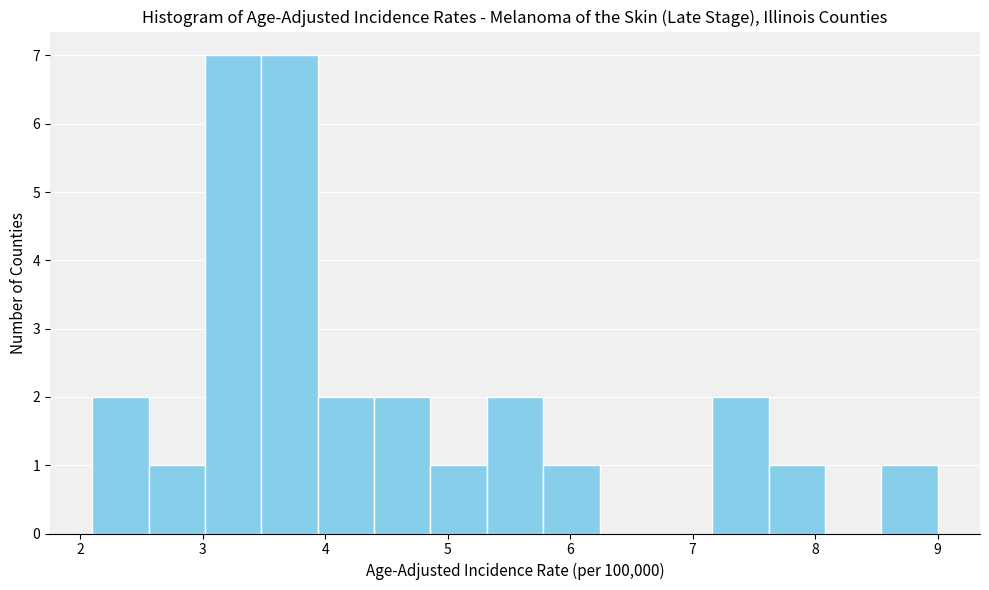

Reading left to right, list every bar in this chart as the range it spans on the x-axis followed by its height. Neither the bar edges nor the heights are printed on the chart, so give them approximately, as read against the axes.

2.10 to 2.56: 2
2.56 to 3.02: 1
3.02 to 3.48: 7
3.48 to 3.94: 7
3.94 to 4.40: 2
4.40 to 4.86: 2
4.86 to 5.32: 1
5.32 to 5.78: 2
5.78 to 6.24: 1
6.24 to 6.70: 0
6.70 to 7.16: 0
7.16 to 7.62: 2
7.62 to 8.08: 1
8.08 to 8.54: 0
8.54 to 9.00: 1